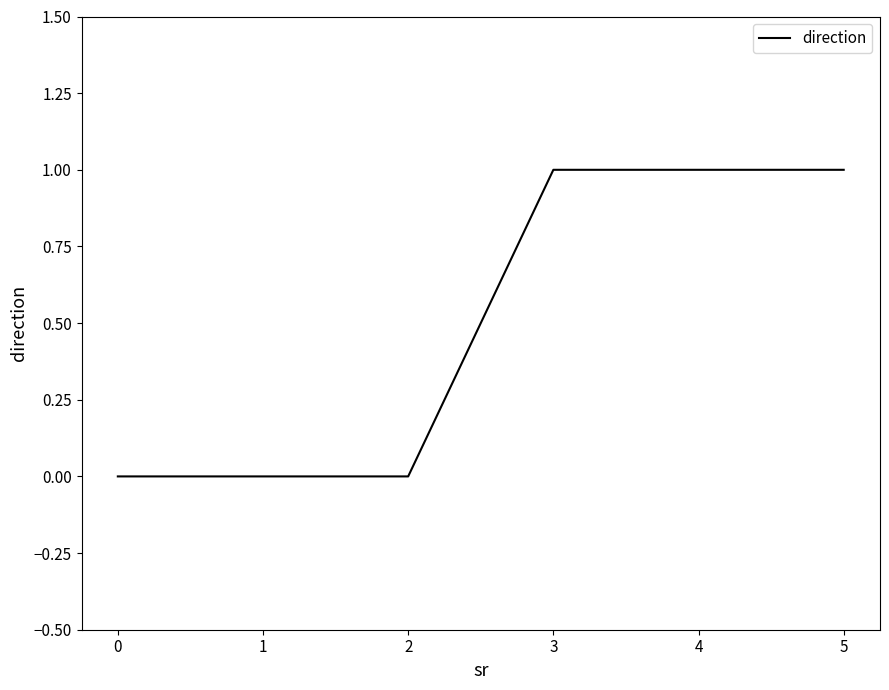

Reading left to right, transcribe all the data shown in this chart.

0=0	1=0	2=0	3=1	4=1	5=1